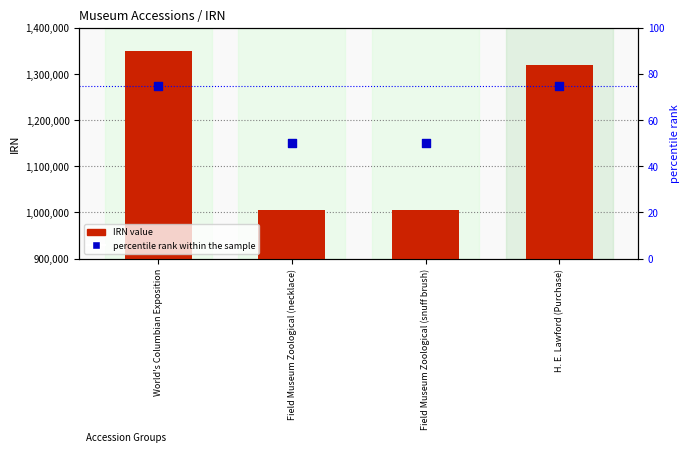

What is the total value across all series at World's Columbian Exposition?

1349089